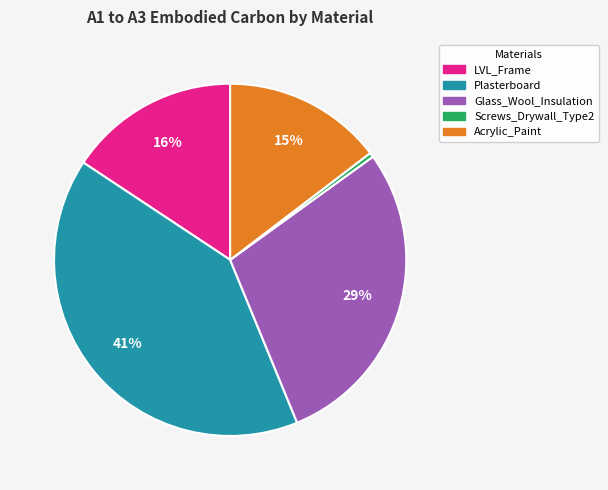

To the nearest percent, what is the difference between the Plasterboard and Acrylic_Paint slice percentages?

26%